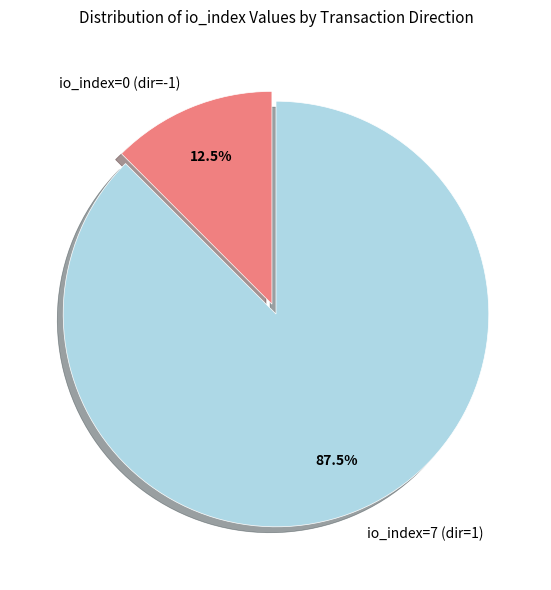

Which slice is the largest?

io_index=7 (dir=1)